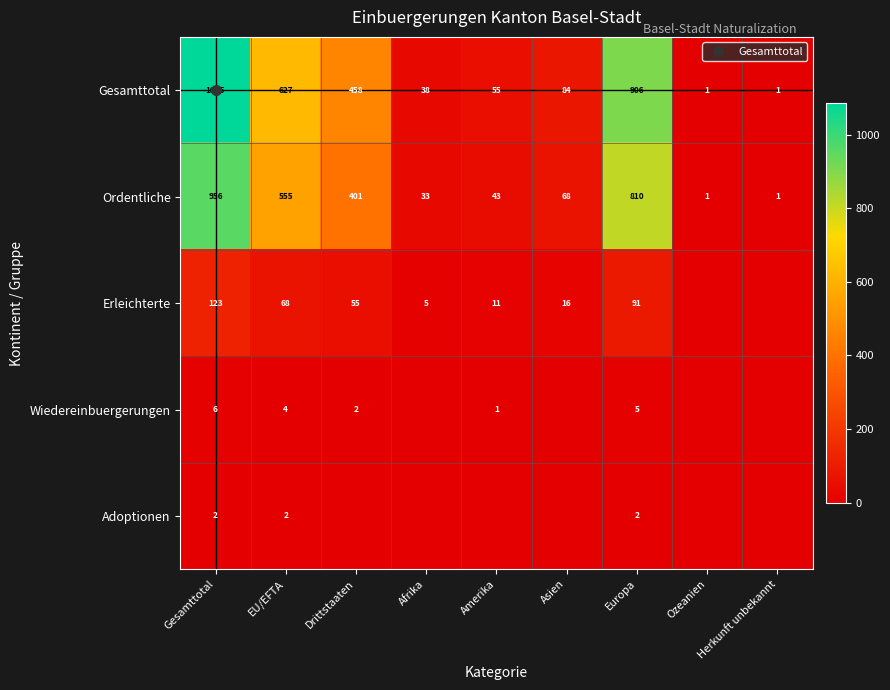

Where does the Erleichterte series first go above 16?

Gesamttotal